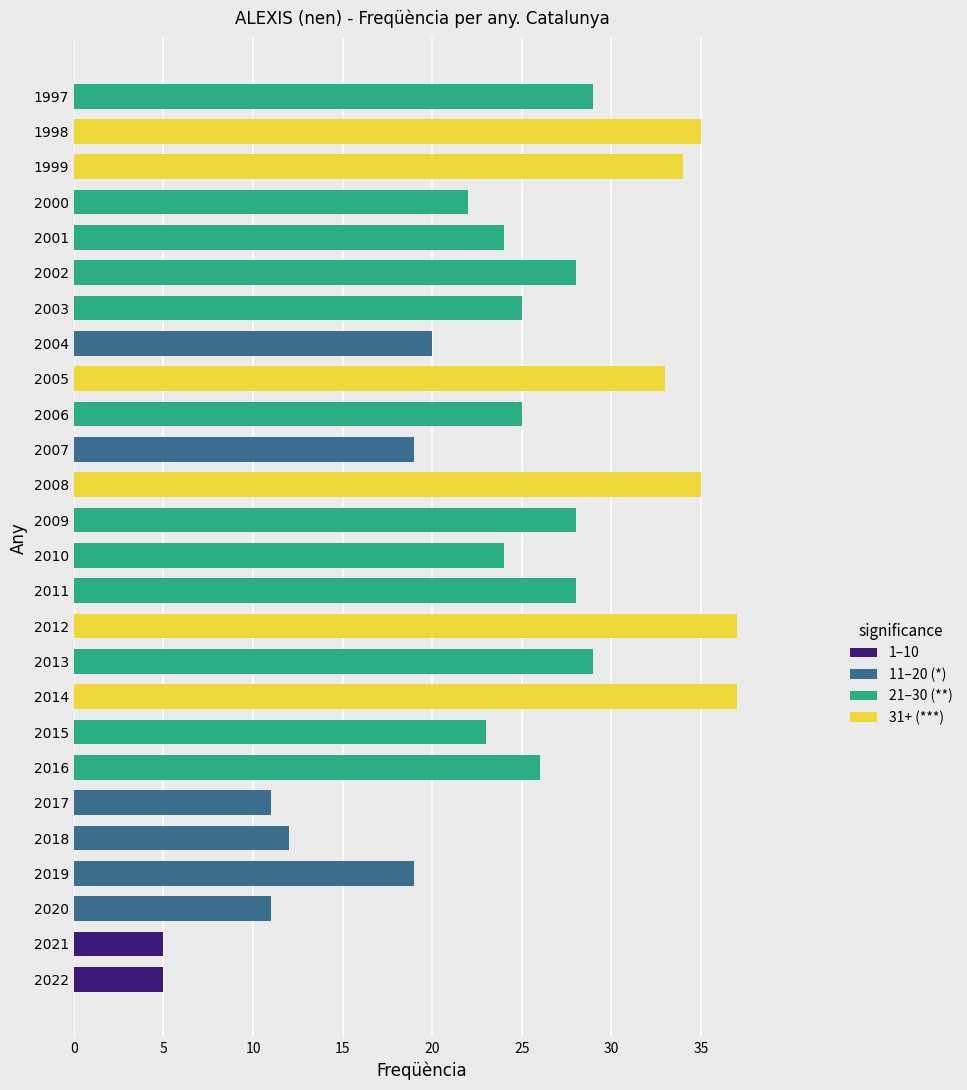

Reading left to right, what are all the values shown in this chart?

5	5	11	19	12	11	26	23	37	29	37	28	24	28	35	19	25	33	20	25	28	24	22	34	35	29